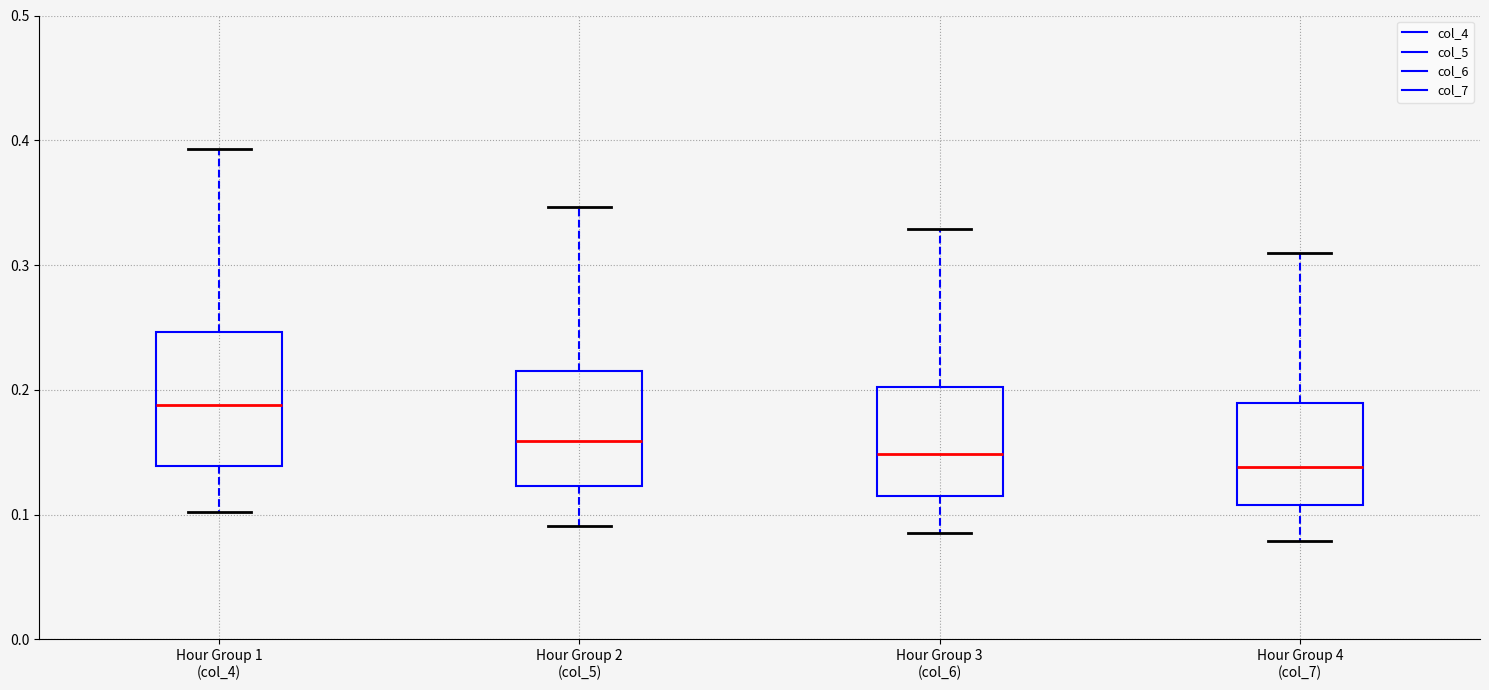

Reading left to right, transcribe this box plot: for each box, give where its median line is, the range the box spans, and where its two whiskers end, as read against the y-axis. The values are not printed on the chart, so give them approximately, as read against the axis.

Hour Group 1 (col_4): median 0.19, box 0.14 to 0.25, whiskers 0.10 to 0.39
Hour Group 2 (col_5): median 0.16, box 0.12 to 0.21, whiskers 0.09 to 0.35
Hour Group 3 (col_6): median 0.15, box 0.11 to 0.20, whiskers 0.08 to 0.33
Hour Group 4 (col_7): median 0.14, box 0.11 to 0.19, whiskers 0.08 to 0.31